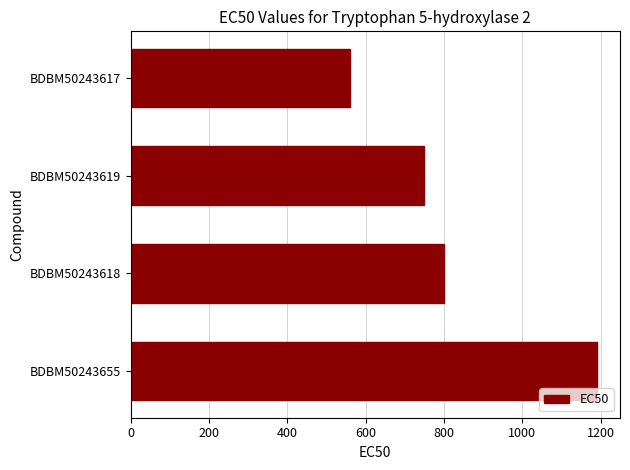

Is it true that the value at BDBM50243617 is 818?

False